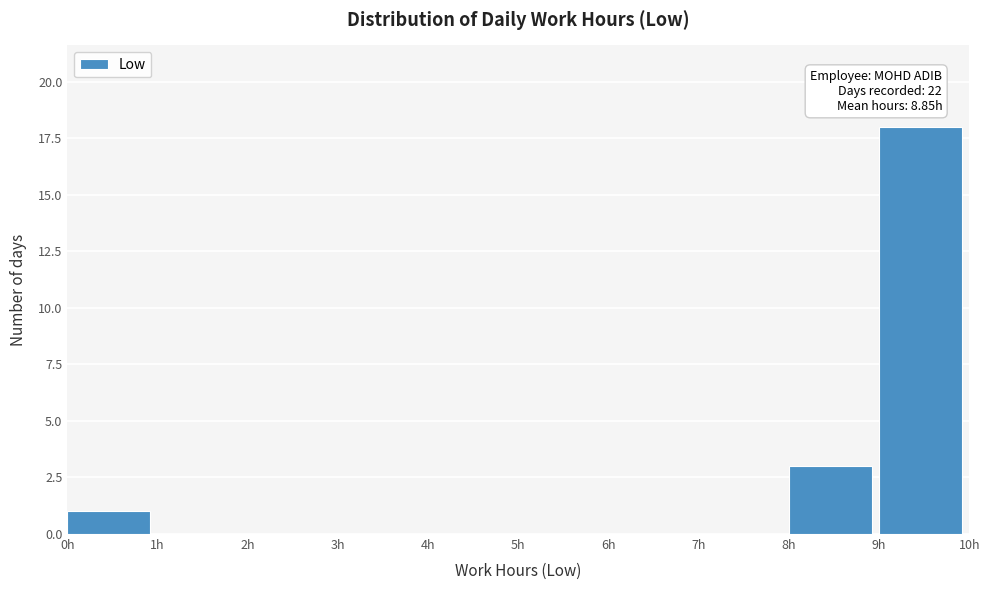

Which range on the x-axis has the tallest bar?

9 to 10